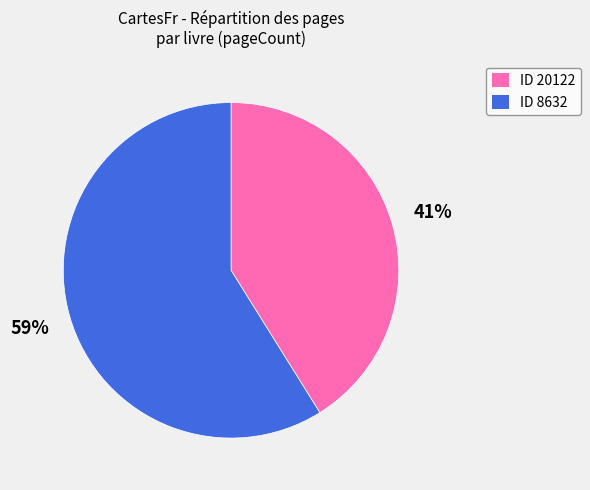

To the nearest percent, what is the combined percentage of ID 20122 and ID 8632?

100%